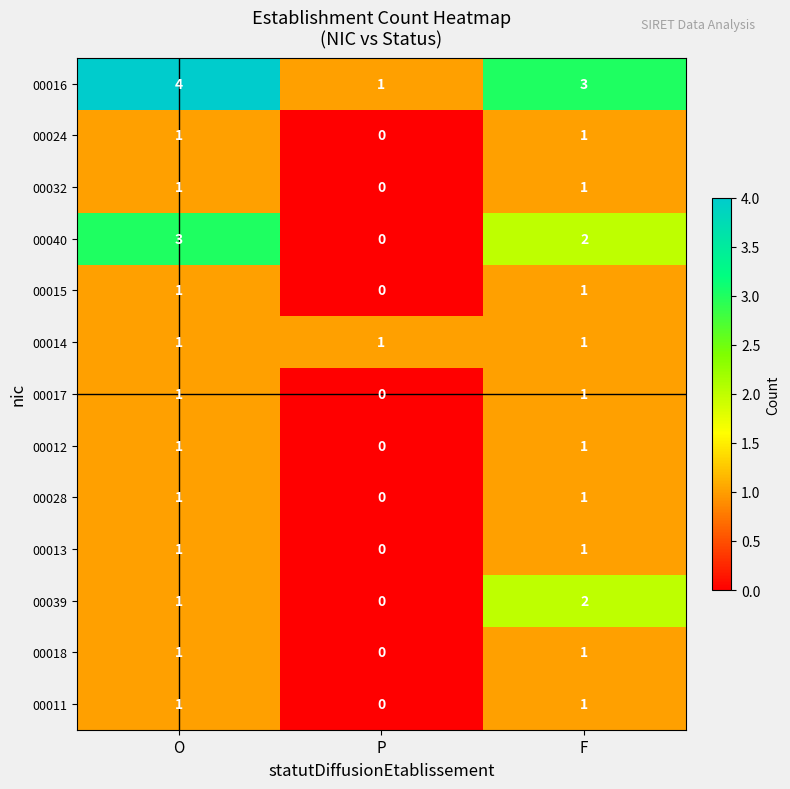

List the labels in order of 00016 value, smallest first.

P, F, O